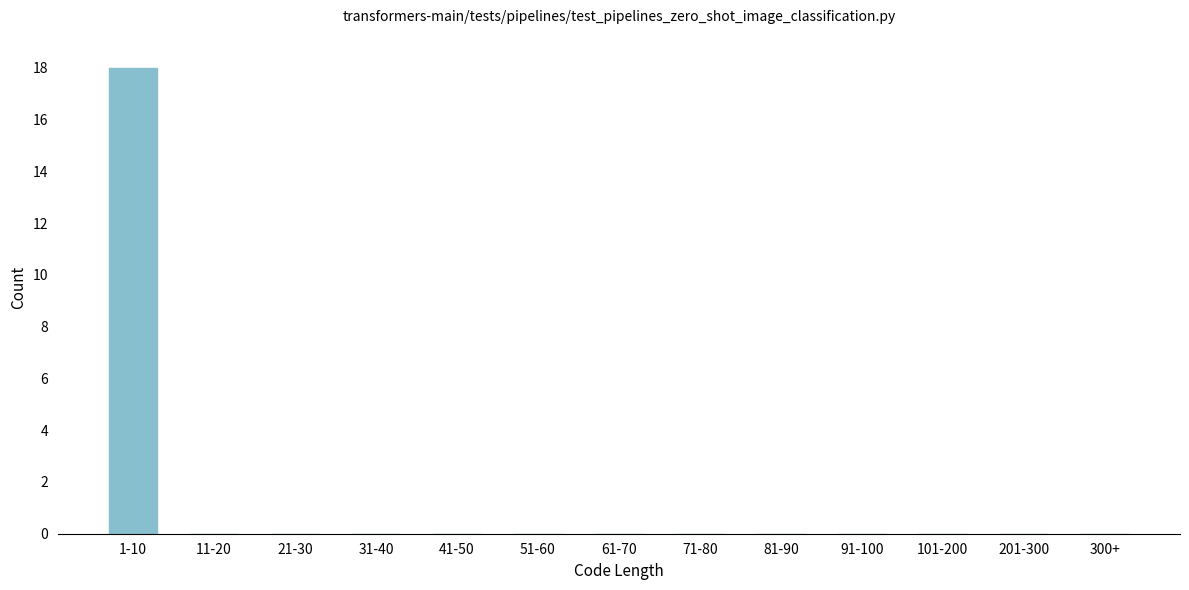

Reading right to left, extract all data points from this chart.

300+=0	201-300=0	101-200=0	91-100=0	81-90=0	71-80=0	61-70=0	51-60=0	41-50=0	31-40=0	21-30=0	11-20=0	1-10=18